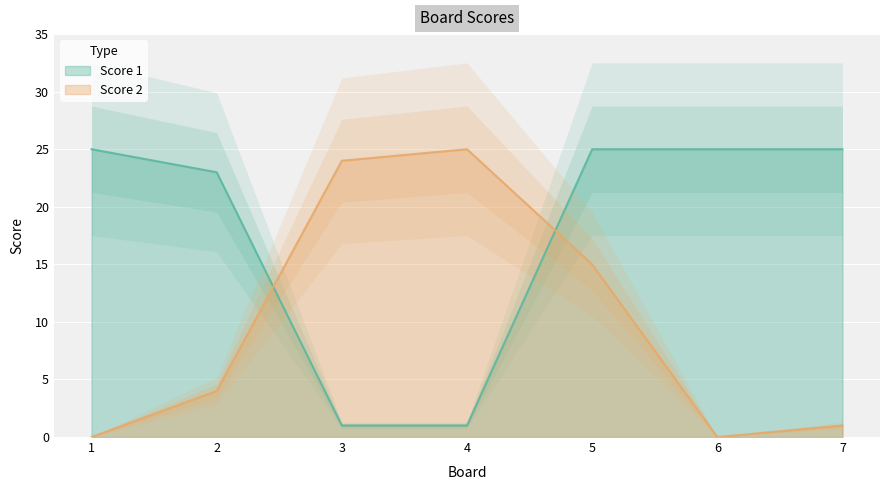

Is the value of Score 1 at 5 greater than the value of Score 2 at 2?

Yes